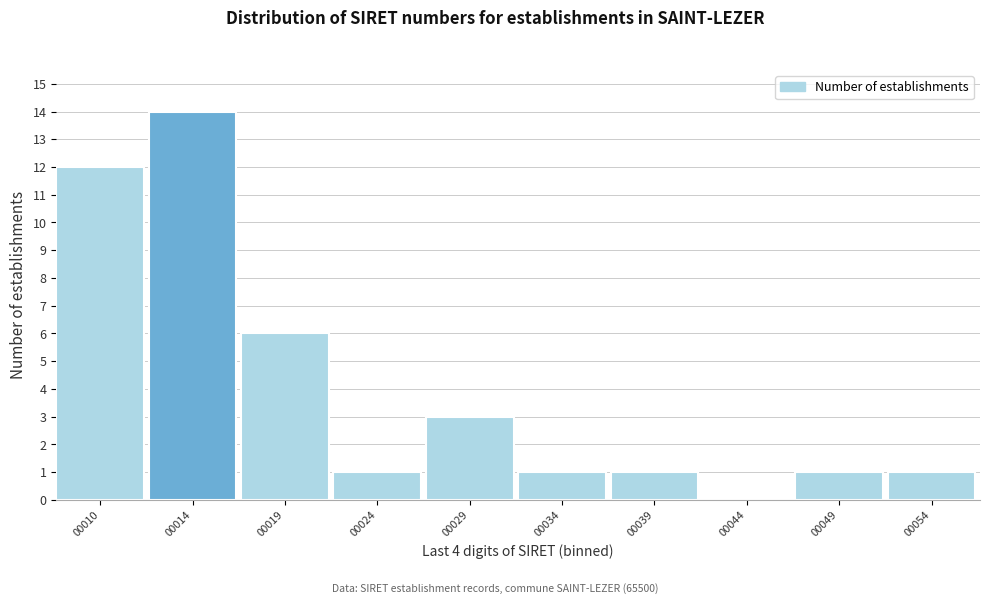

Reading left to right, extract all data points from this chart.

00010=12	00014=14	00019=6	00024=1	00029=3	00034=1	00039=1	00044=0	00049=1	00054=1